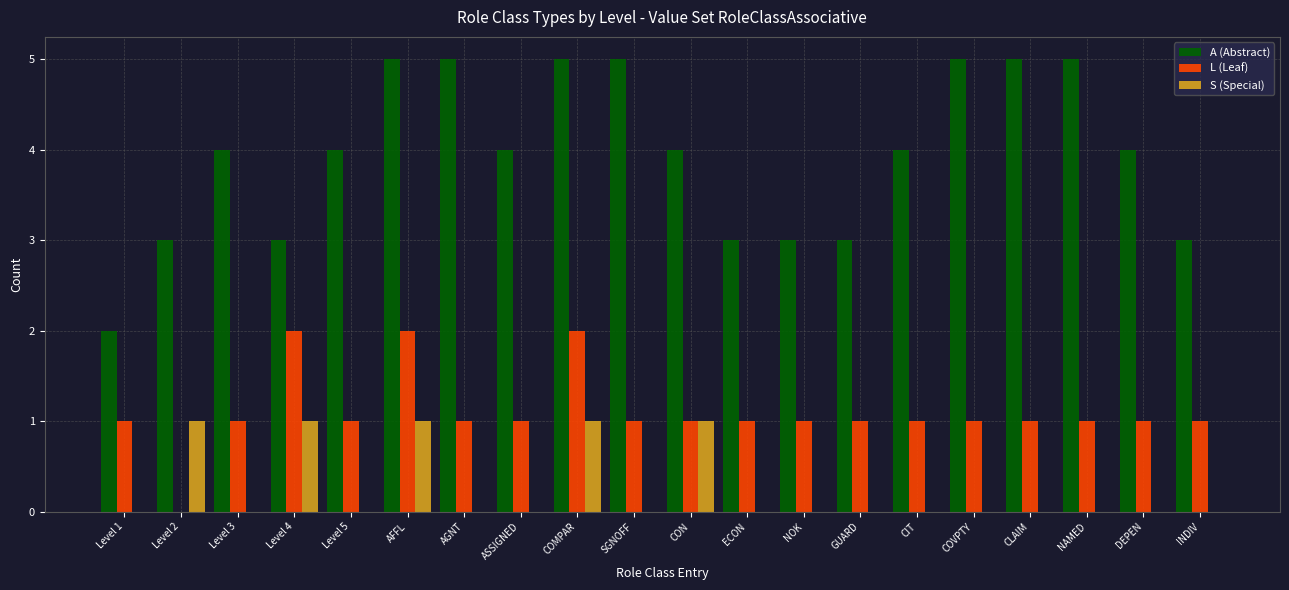

What is the maximum value for A (Abstract)?

5